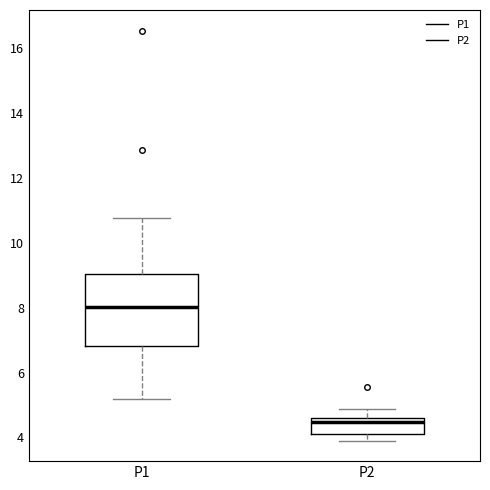

Where is the lower edge of the box for P2 on the y-axis? The values are not printed on the chart, so give them approximately, as read against the axis.

4.0